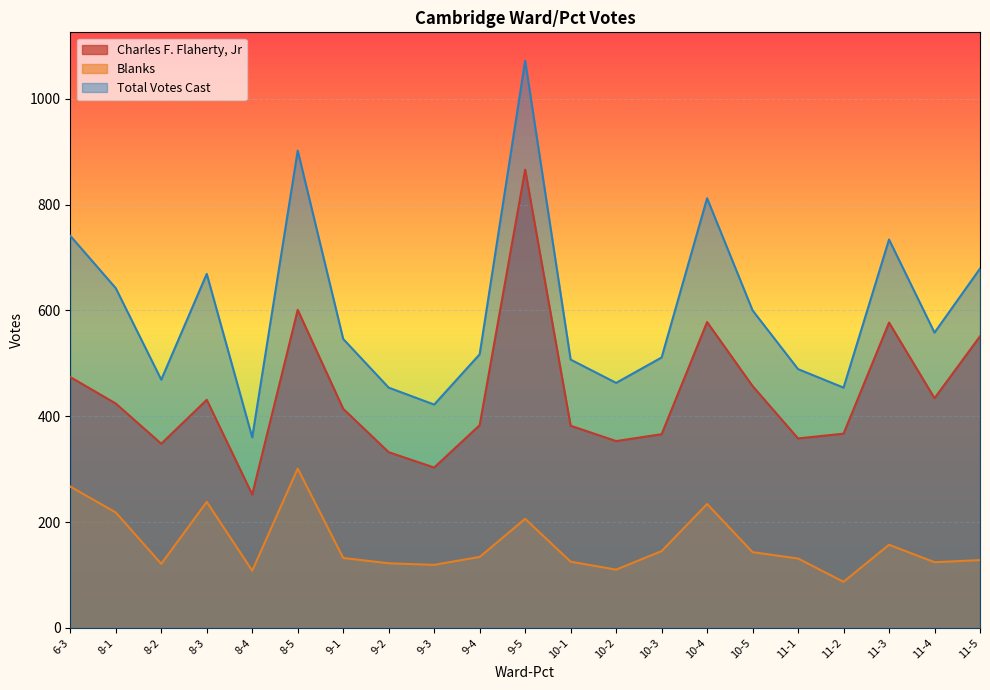

Which series has the largest range (max minus min)?

Total Votes Cast